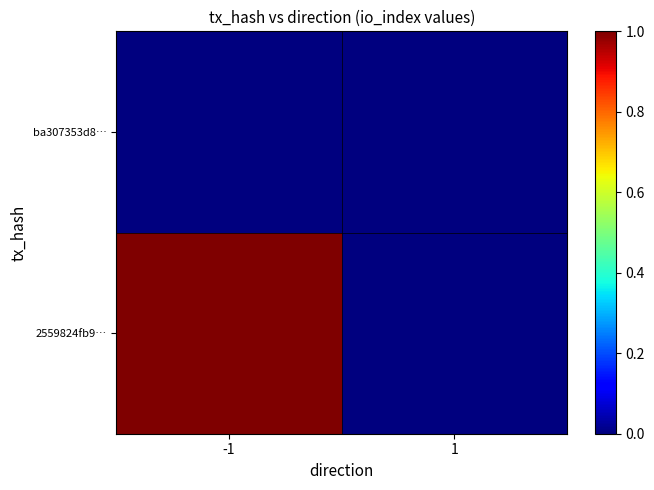

Reading right to left, extract all data points from this chart.

2559824fb9…: 1=0	-1=1
ba307353d8…: 1=0	-1=0